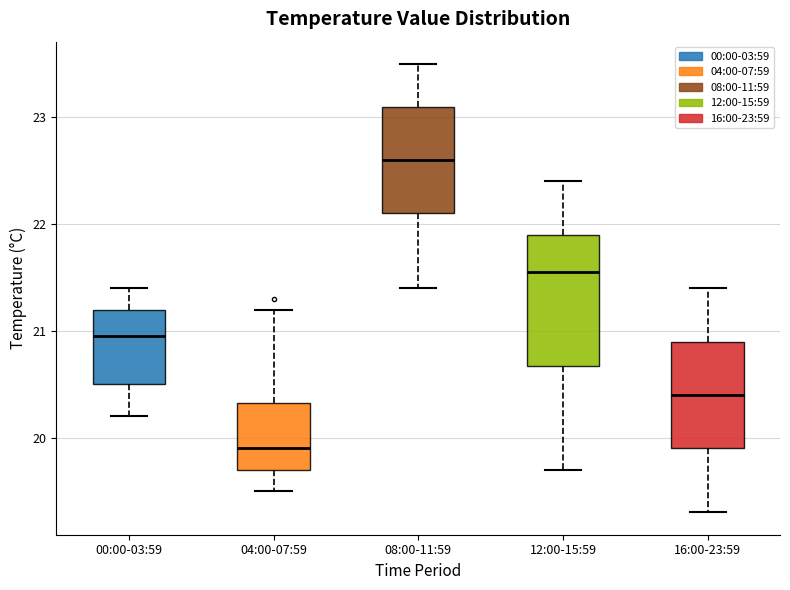

Which box has the lowest median line?

04:00-07:59